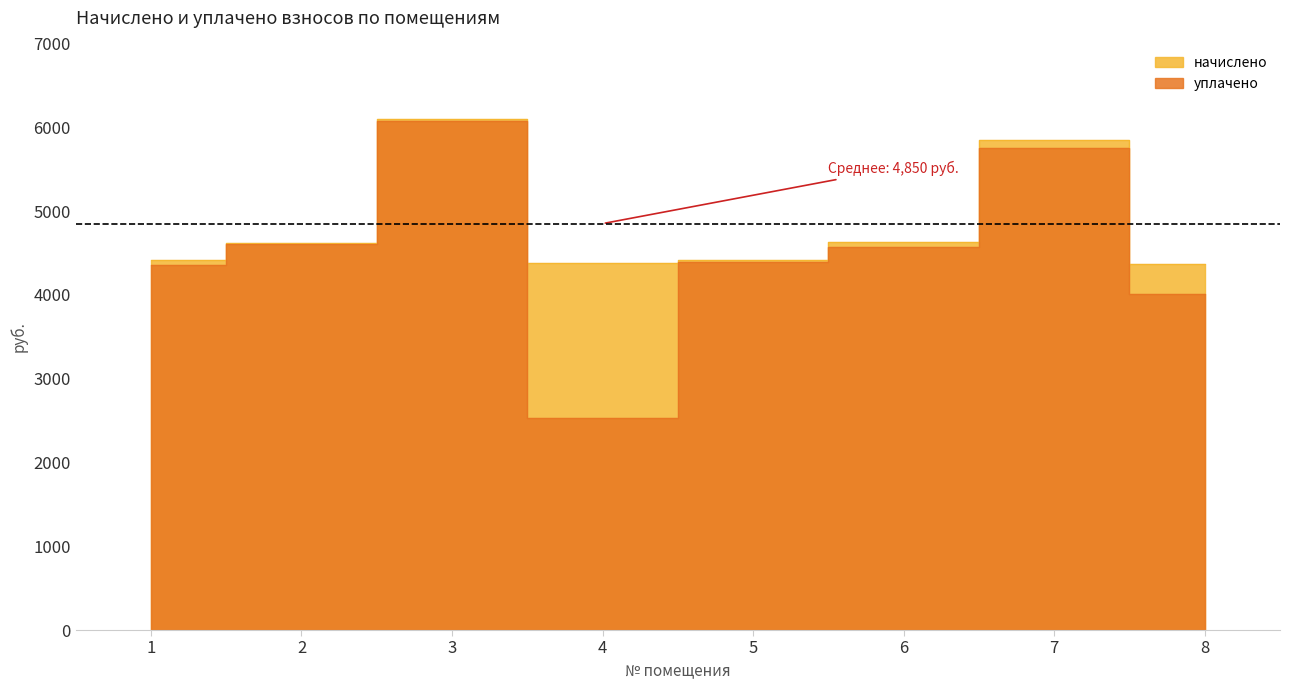

Reading right to left, transcribe all the data shown in this chart.

начислено: 8=4373.0	7=5842.1	6=4634.9	5=4418.5	4=4384.4	3=6103.9	2=4623.5	1=4418.5
уплачено: 8=4008.6	7=5757.1	6=4567.4	5=4397.2	4=2535.4	3=6074.4	2=4601.1	1=4354.2